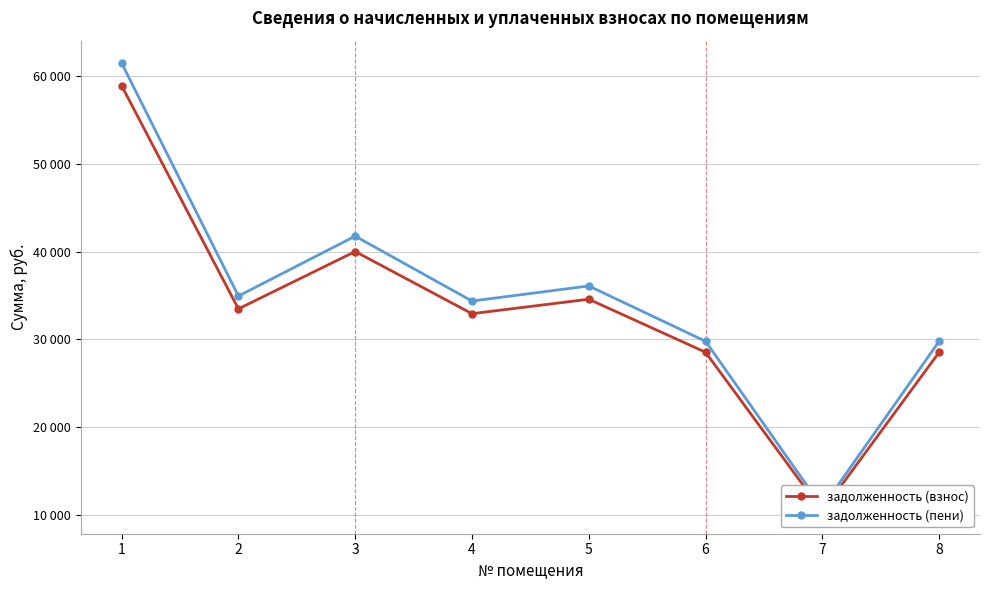

True or false: задолженность (взнос) and задолженность (пени) cross at least once.

False